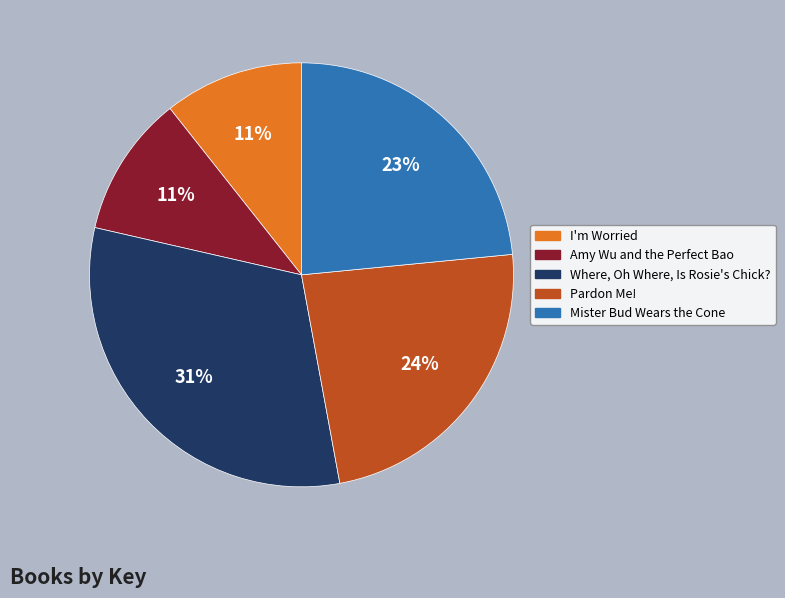

Do Where, Oh Where, Is Rosie's Chick? and Amy Wu and the Perfect Bao together represent more than half of the pie?

No